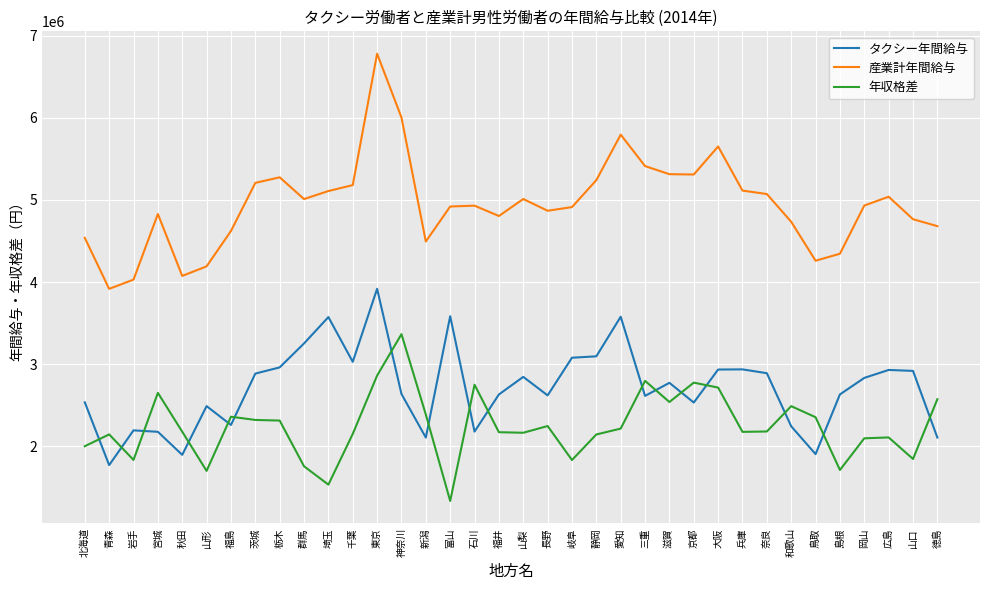

What is the difference between the highest and lowest values at 滋賀?

2773700